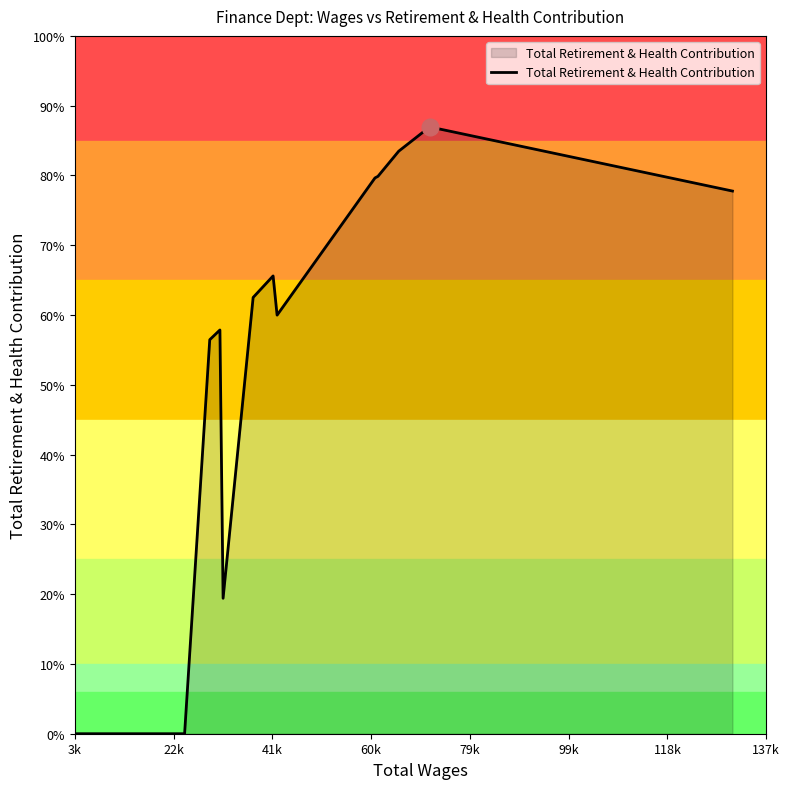

Is this an area chart (filled region under the line)?

Yes